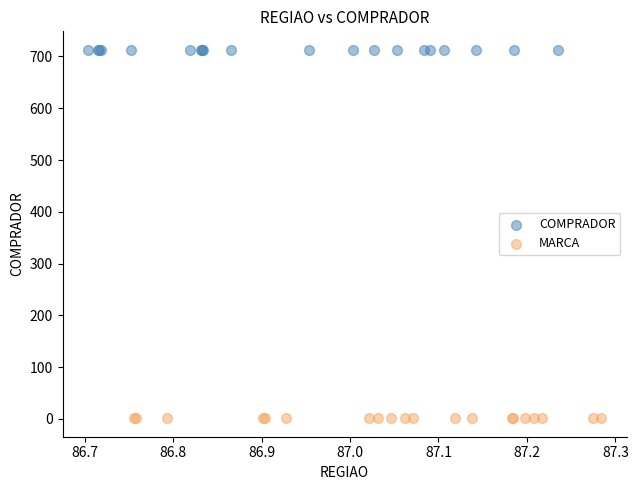

Which series reaches the maximum Y coordinate?

COMPRADOR